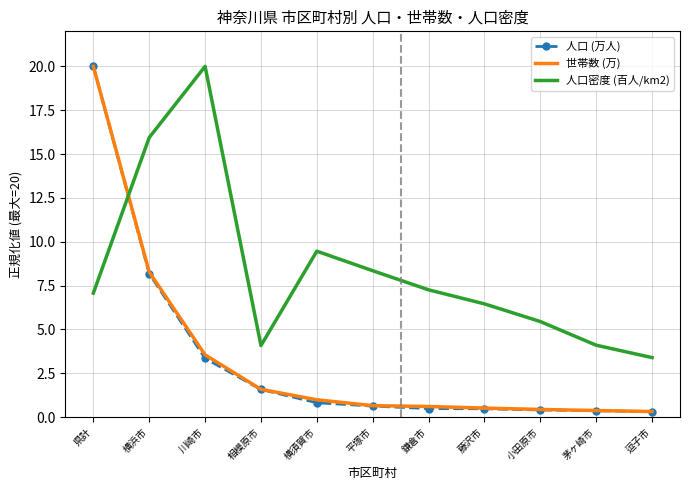

Which series has the largest total across all categories?

人口密度 (百人/km2)